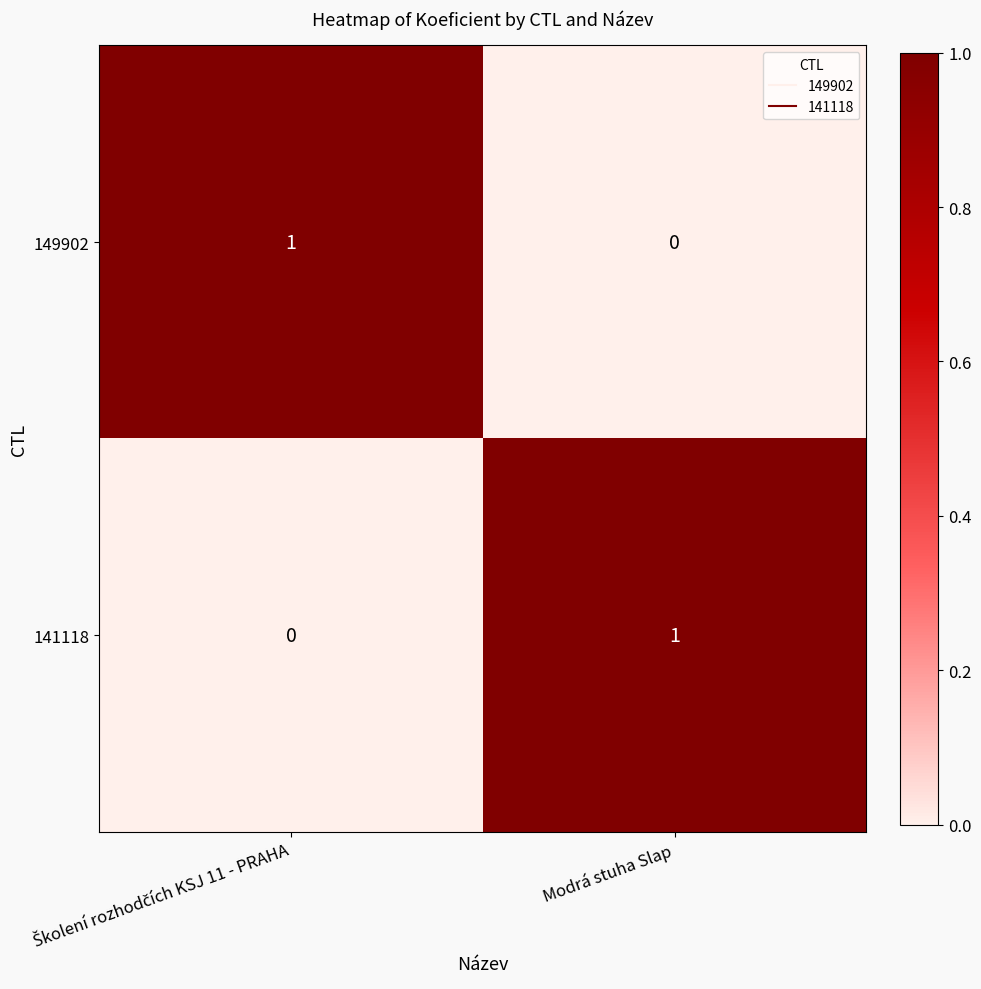

At how many categories does at least one series exceed 0?

2